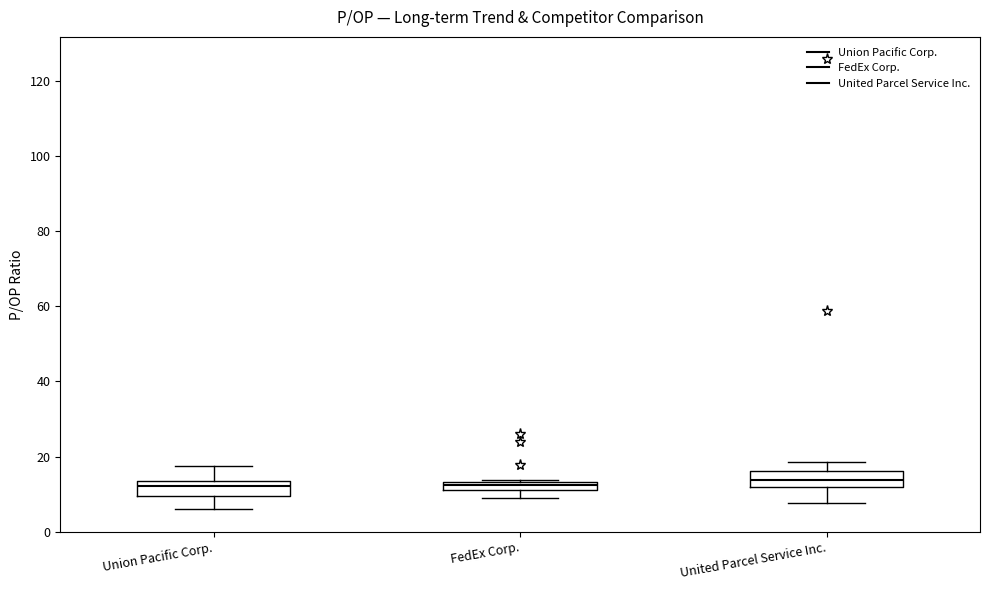

Where does the median line of the box for Union Pacific Corp. sit on the y-axis? The values are not printed on the chart, so give them approximately, as read against the axis.

12